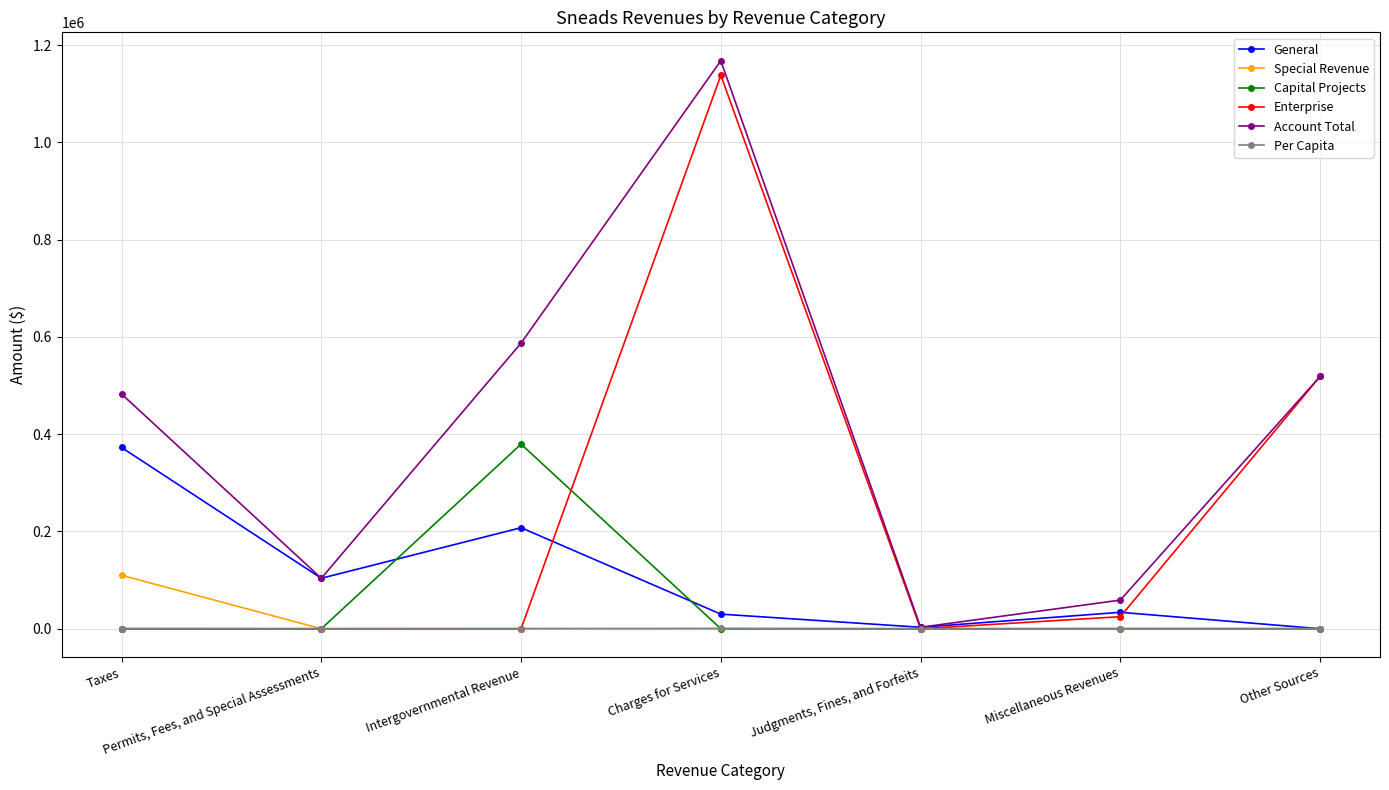

What is the total value across all series at Other Sources?

1037844.7